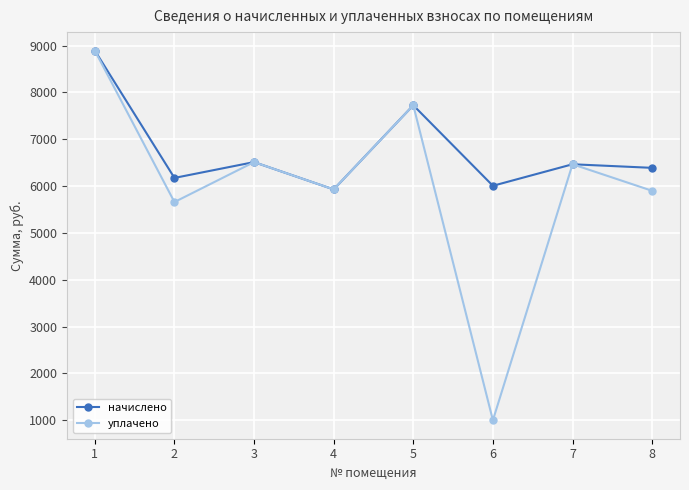

The value of уплачено at 8 is 5899.8. True or false?

True